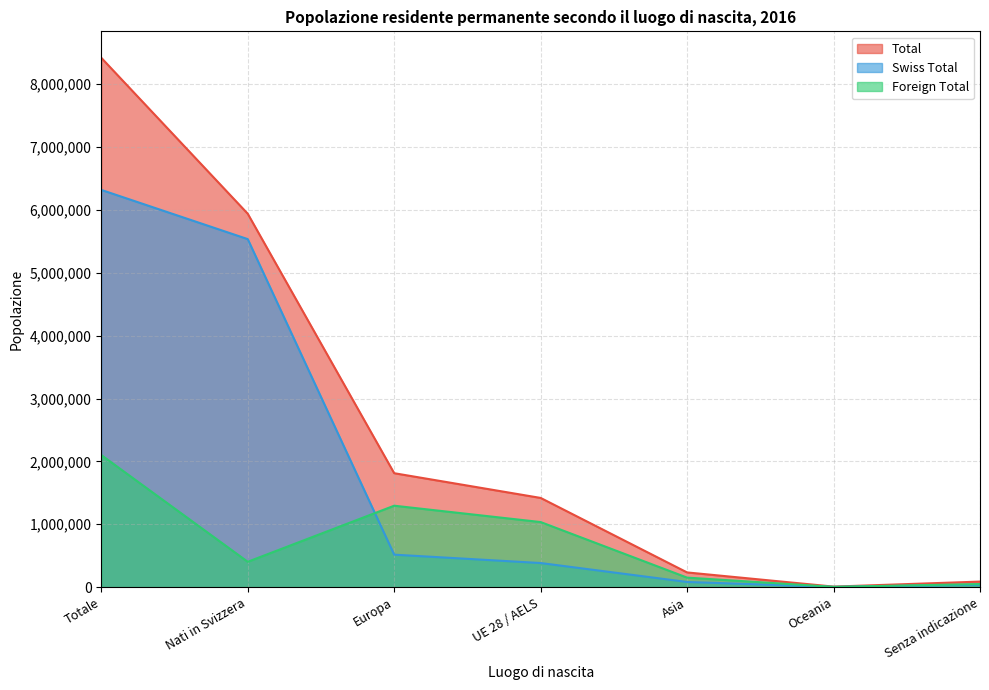

At which label does Foreign Total reach its minimum?

Oceania